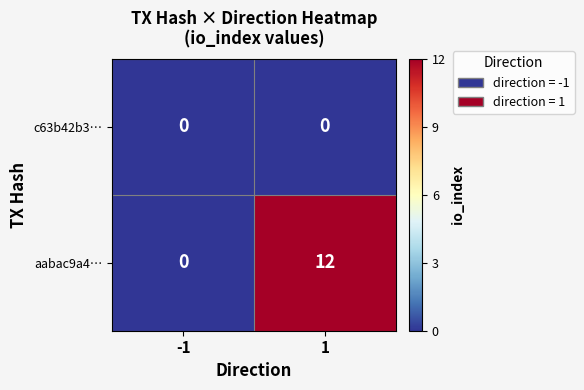

Which series has the largest total across all categories?

aabac9a4…